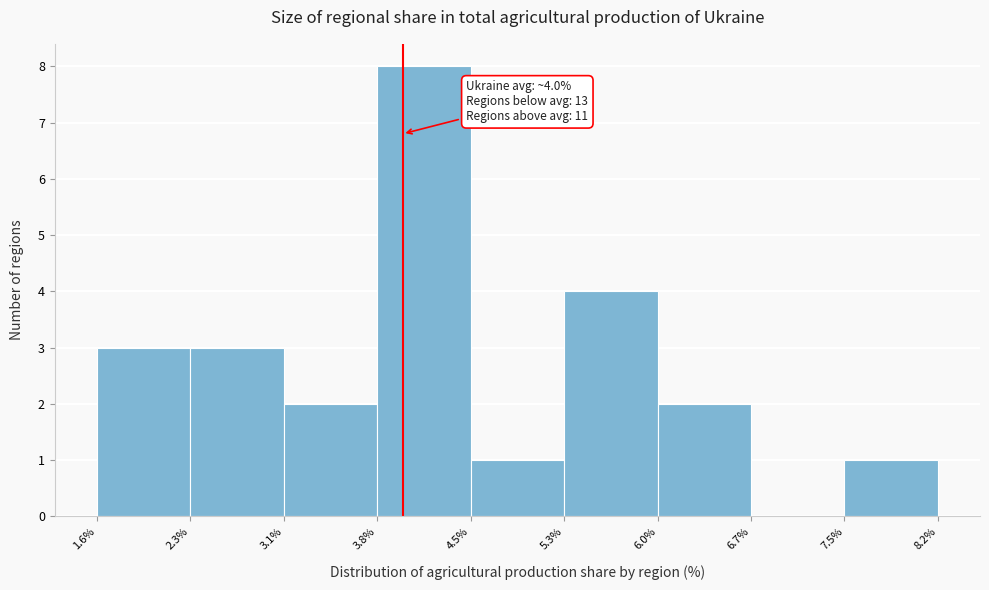

Over which range of the x-axis is the bar tallest?

3.8% to 4.5%